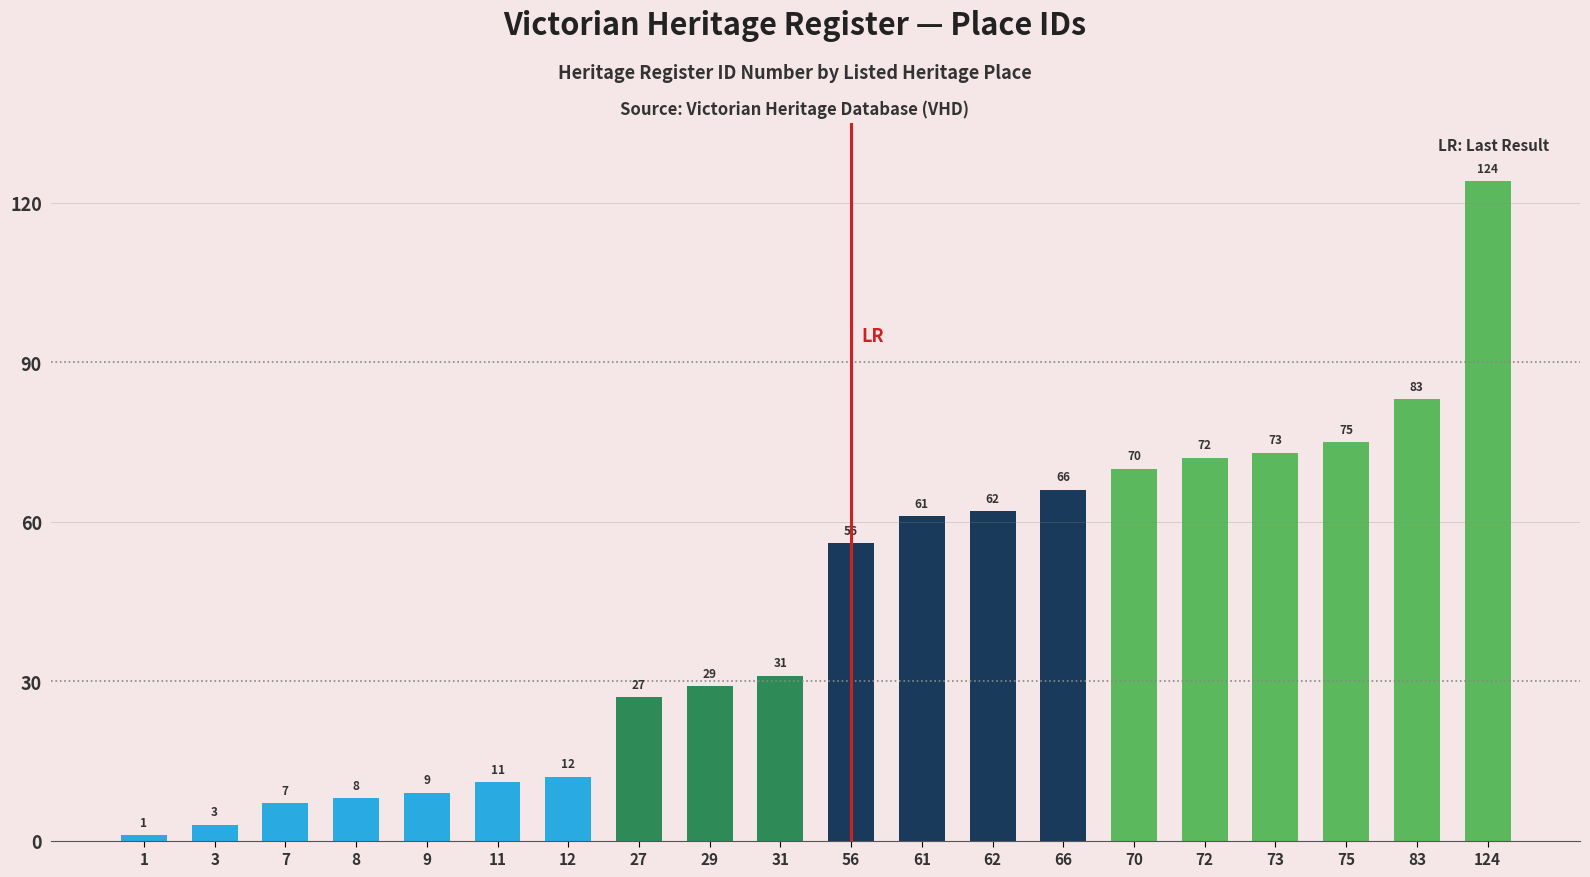

Is it true that the value at 62 is 62?

True